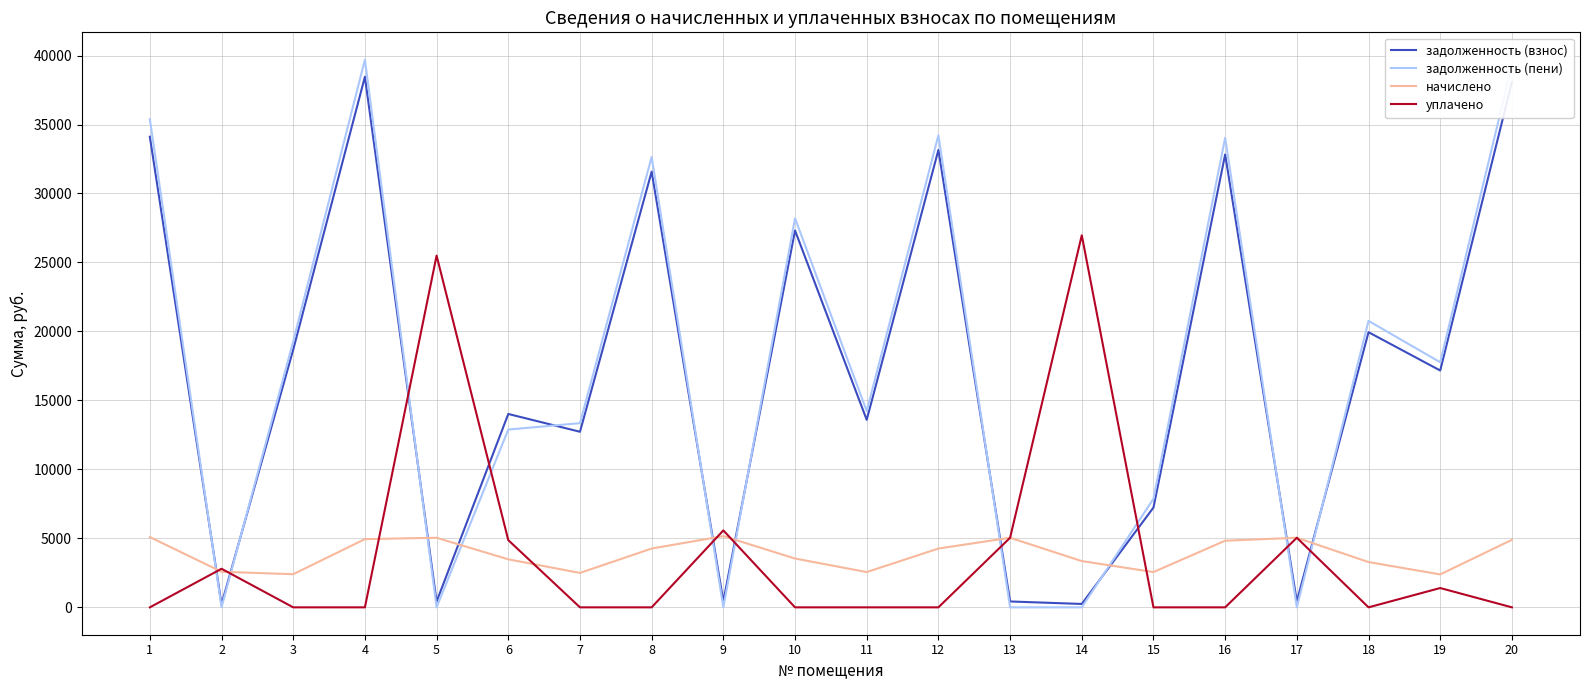

Count the number of categories in the chart.

20